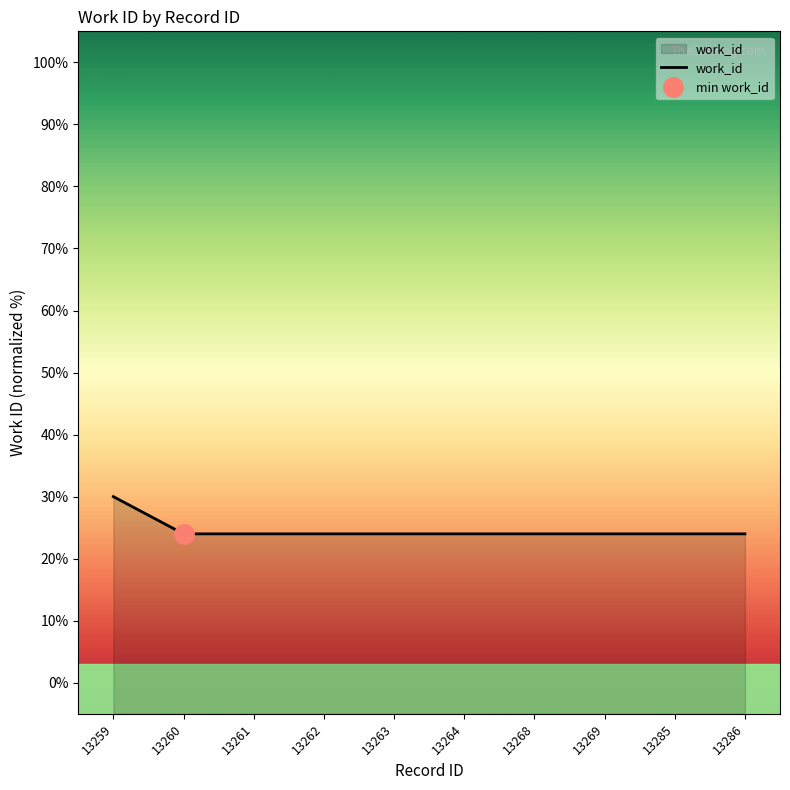

What is the value of the 2nd point from the left?

24